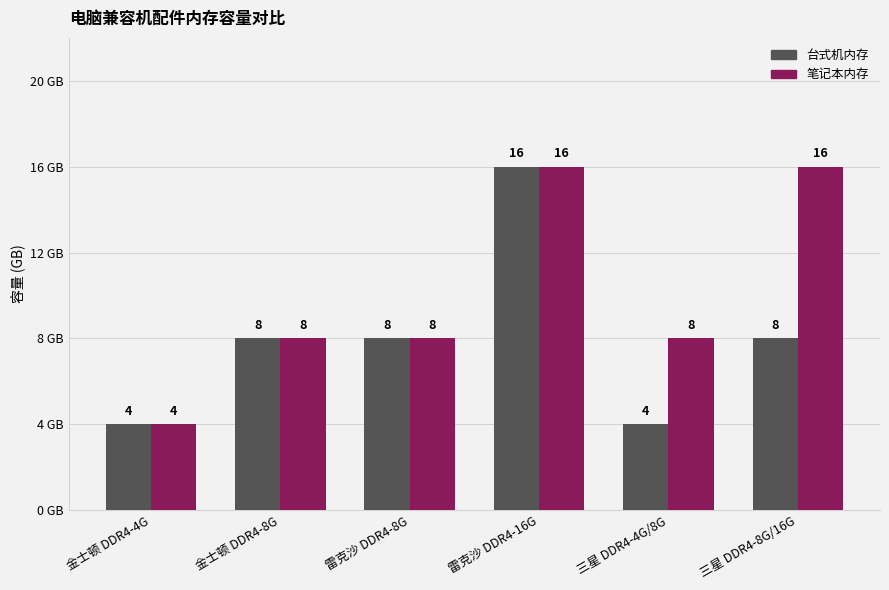

How many 笔记本内存 values are between 8 and 16?

5